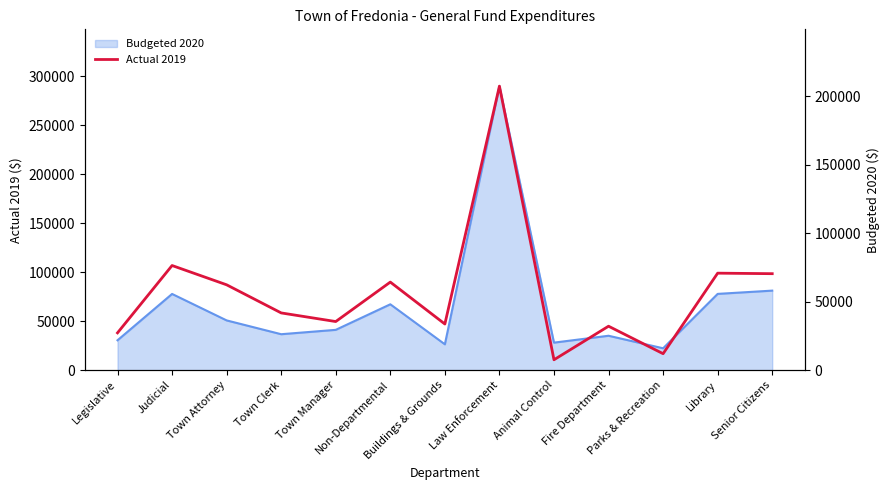

Reading left to right, transcribe all the data shown in this chart.

27211.2	76358.6	62283.3	41760.7	35467.0	64263.0	33660.5	207281.9	7570.2	32061.8	12003.9	70778.6	70397.4